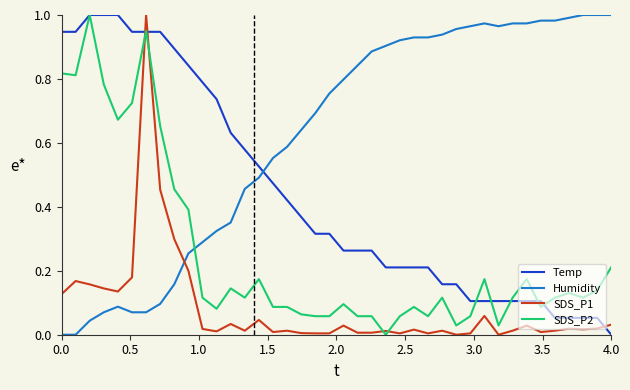

List the series in order of their overall mean, highest first.

Humidity, Temp, SDS_P2, SDS_P1